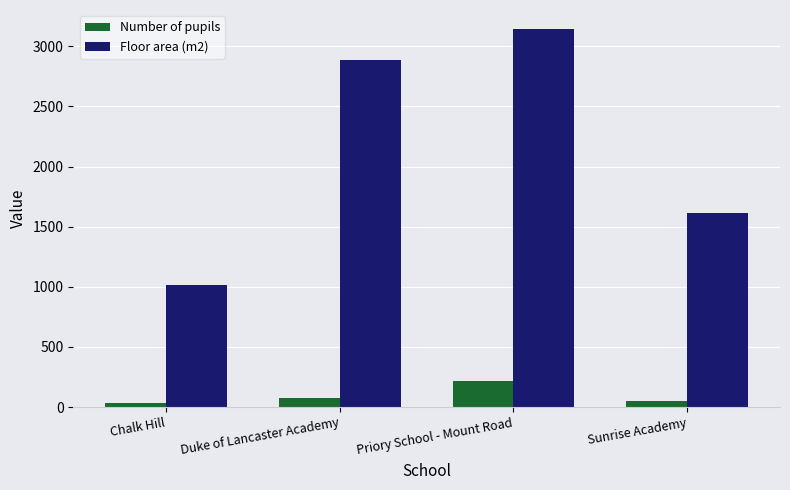

What is the maximum value shown in the chart?

3144